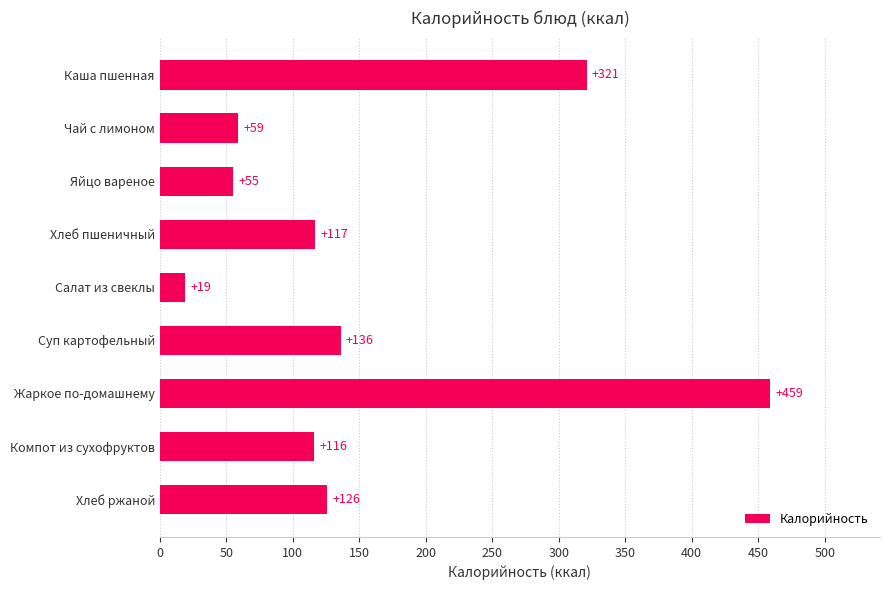

Rank the categories by value from highest to lowest.

Жаркое по-домашнему, Каша пшенная, Суп картофельный, Хлеб ржаной, Хлеб пшеничный, Компот из сухофруктов, Чай с лимоном, Яйцо вареное, Салат из свеклы